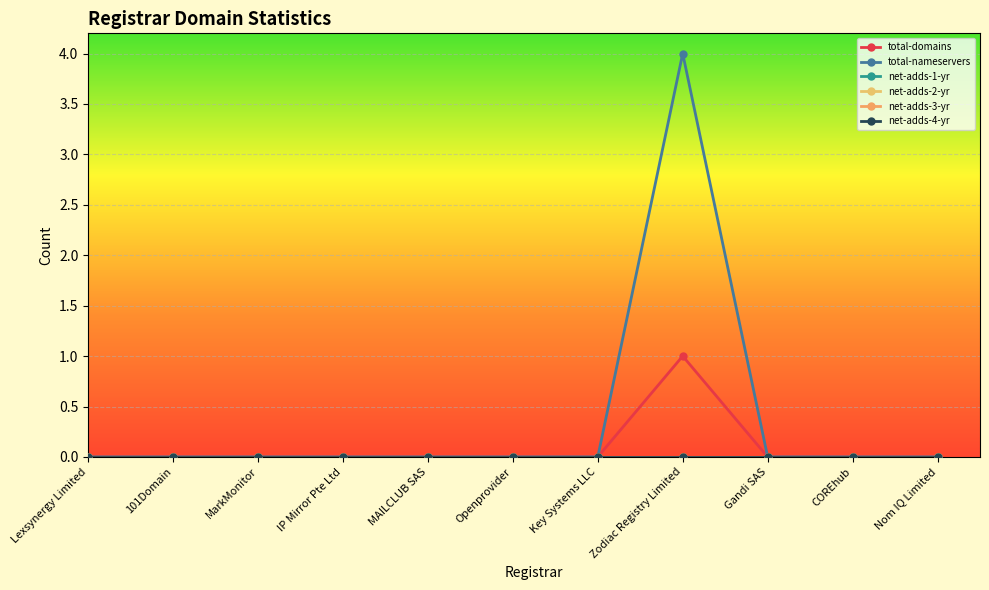

Rank the series by their maximum value, from highest to lowest.

total-nameservers, total-domains, net-adds-1-yr, net-adds-2-yr, net-adds-3-yr, net-adds-4-yr